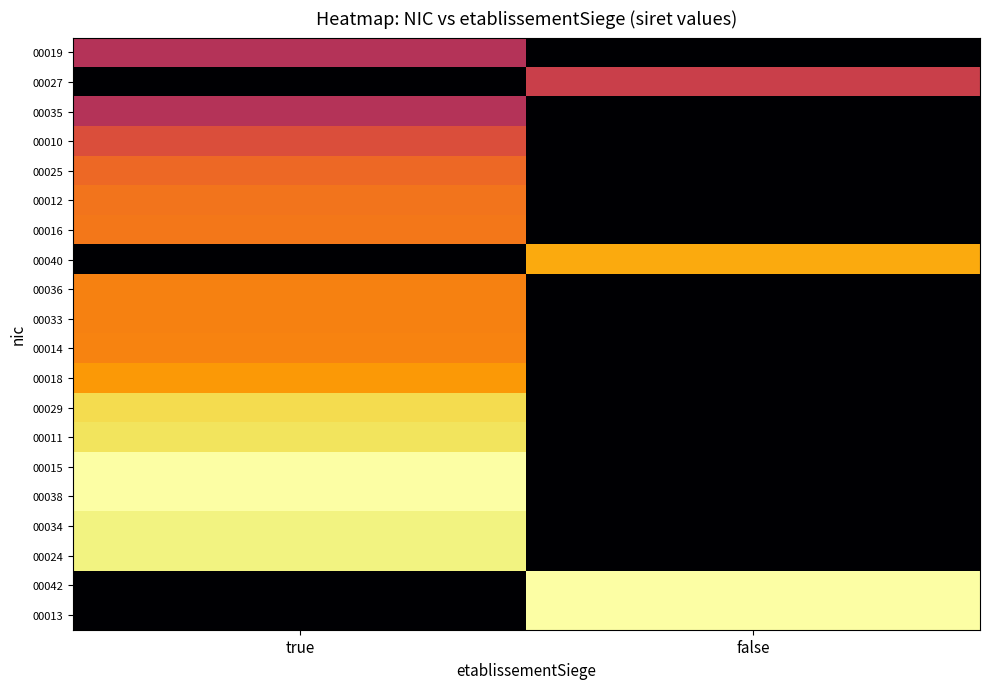

At how many categories does at least one series exceed 0?

2